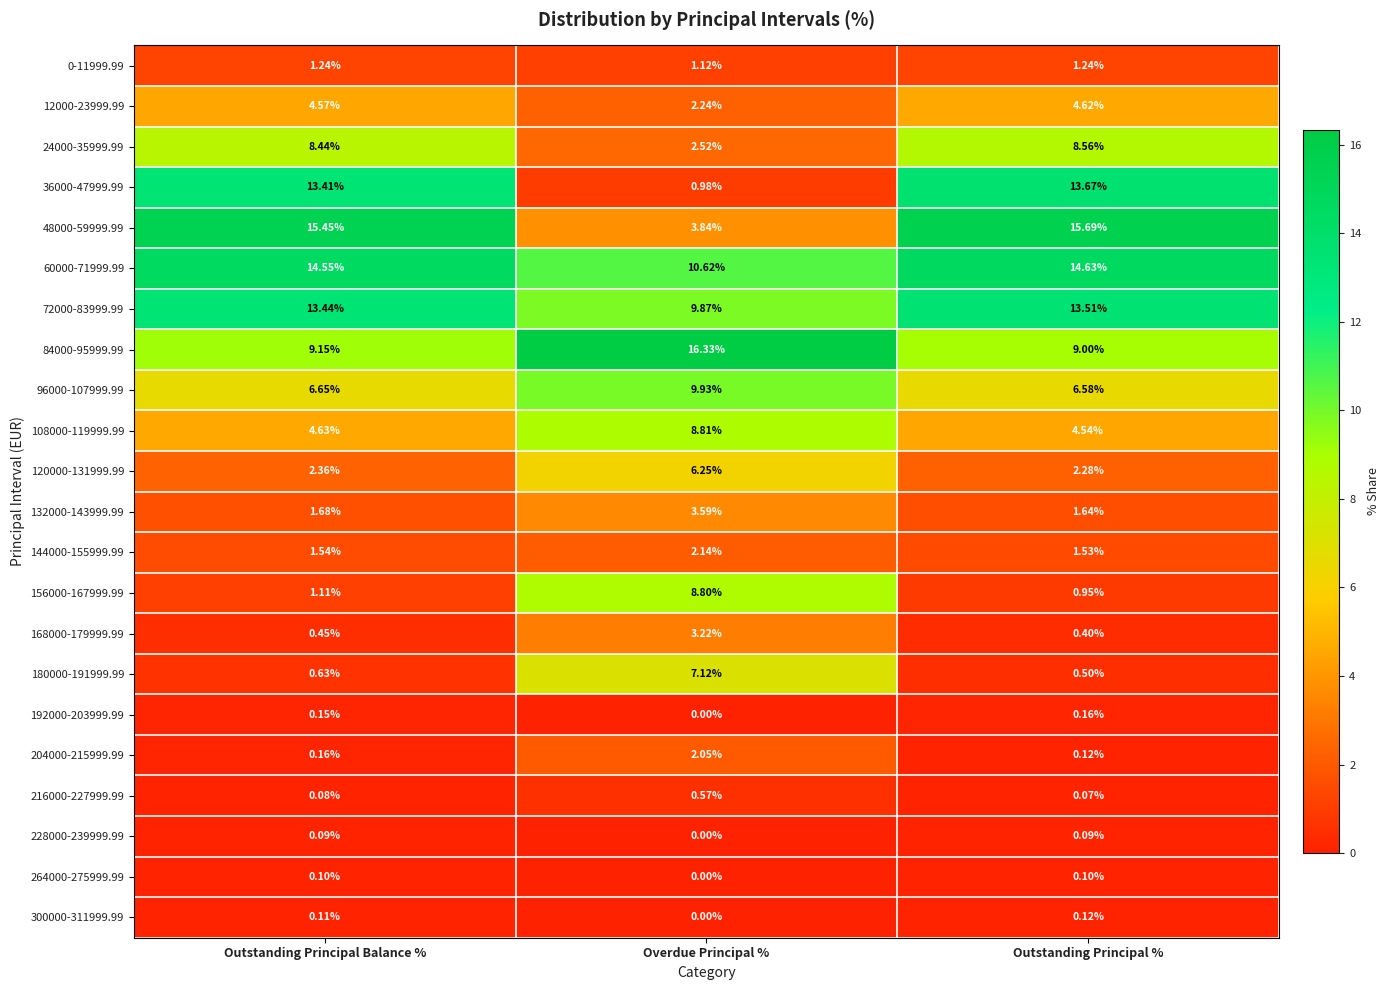

At which label does 132000-143999.99 reach its minimum?

Outstanding Principal %